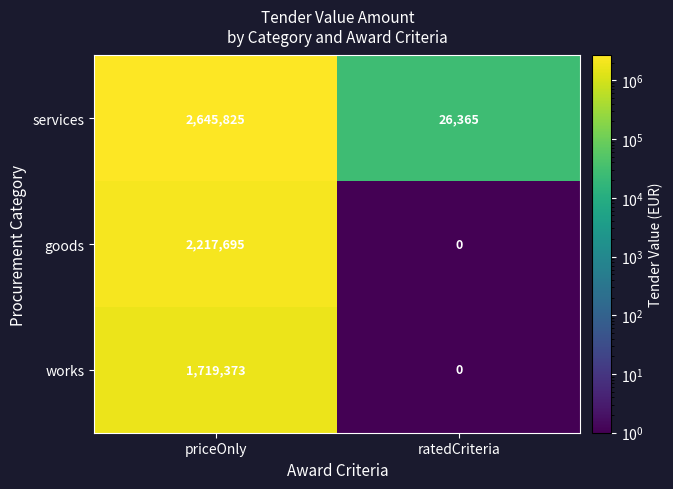

Reading left to right, extract all data points from this chart.

services: 2645825	26365
goods: 2217695	0
works: 1719373	0